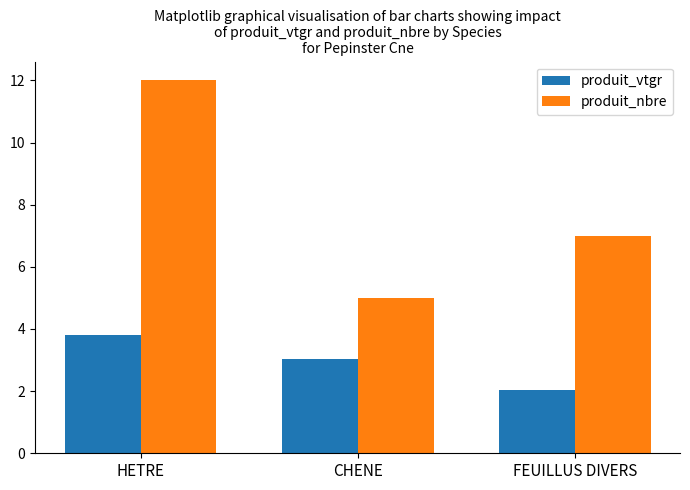

Is the value of produit_vtgr at CHENE greater than the value of produit_nbre at CHENE?

No